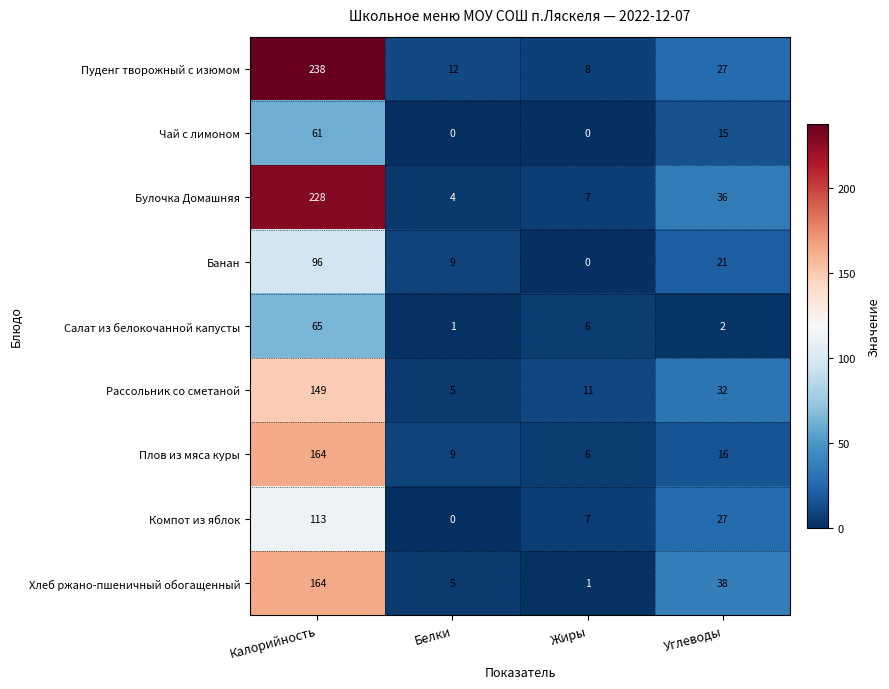

The value of Плов из мяса куры at Углеводы is 27. True or false?

False